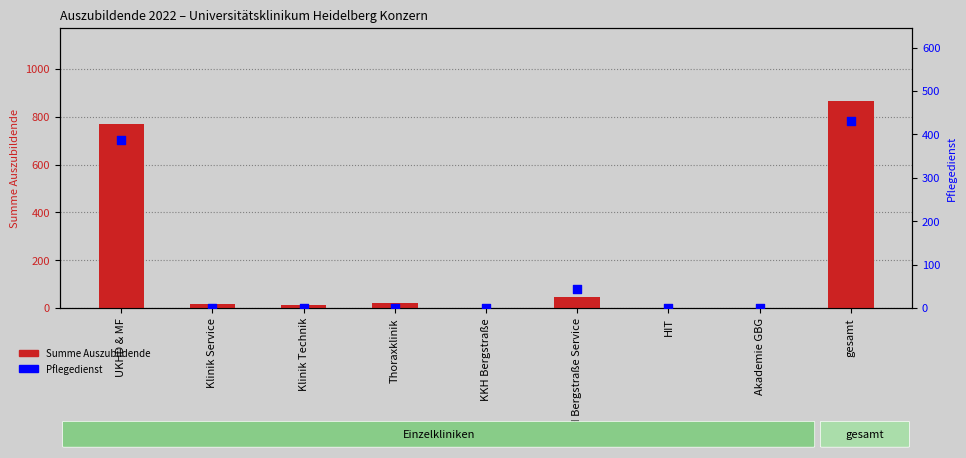

Which series has the largest total across all categories?

Summe Auszubildende